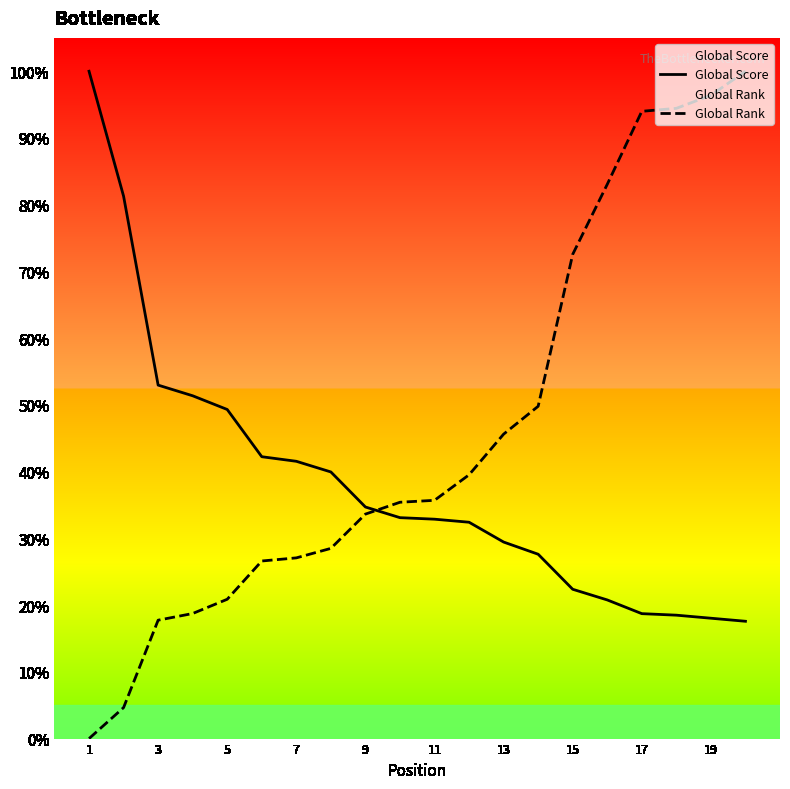

What is the total value across all series at 19?

114.4